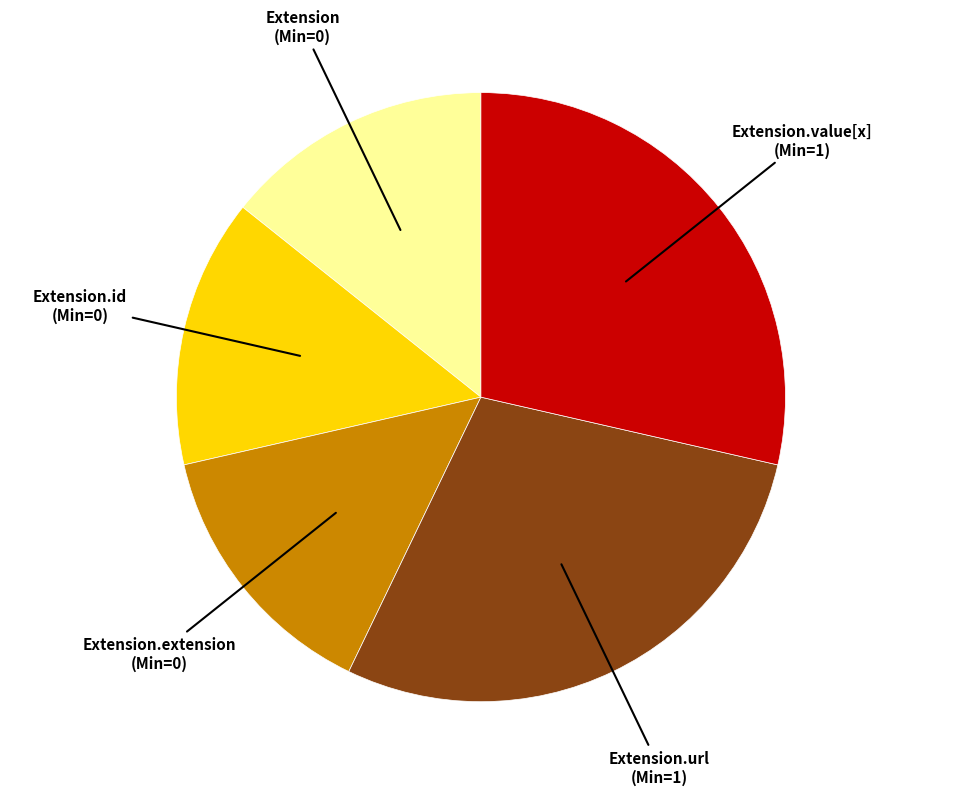

How many segments does this pie chart have?

5